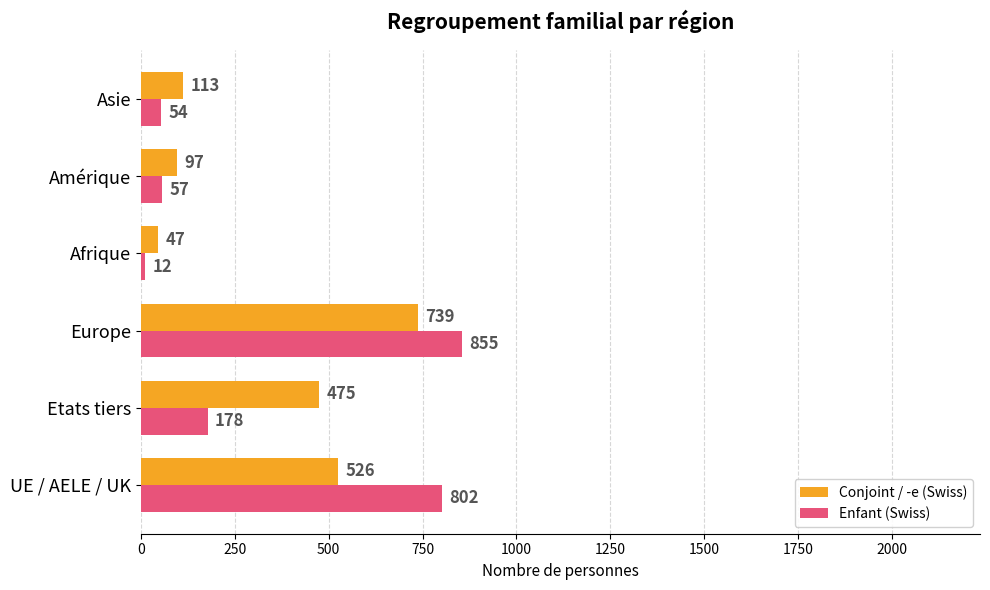

Where is Conjoint / -e (Swiss) nearest to the value 393?

Etats tiers